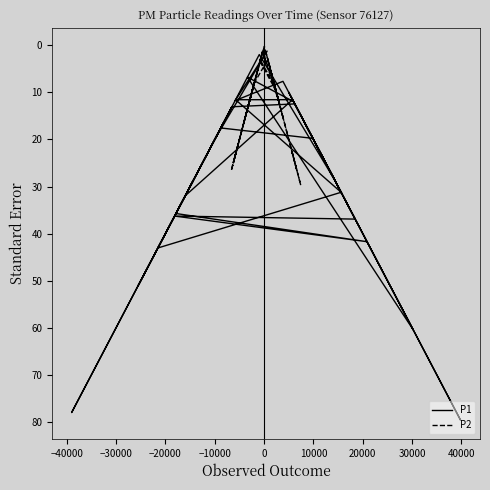

What is the sum of all P1 values?

1168.7